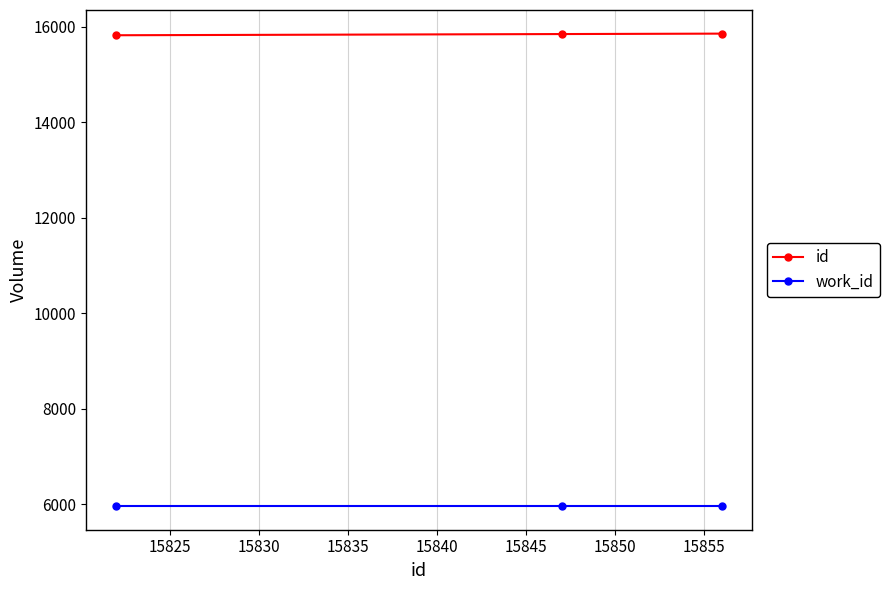

What is the minimum value shown in the chart?

5960